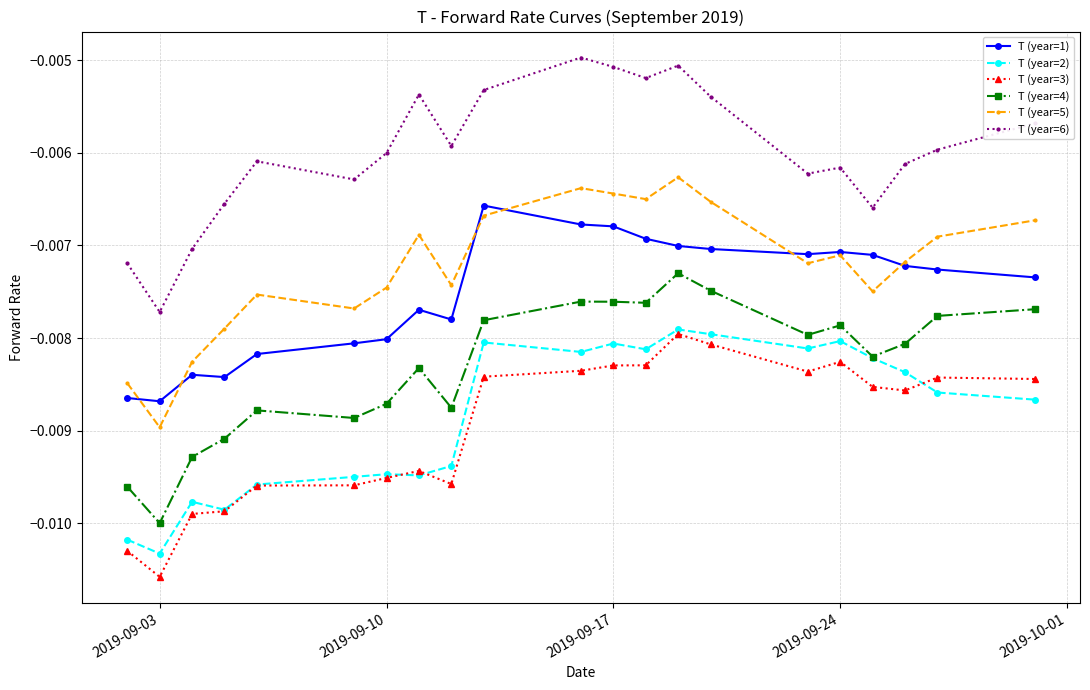

True or false: T (year=4) has more than 2 interior local peaks.

True